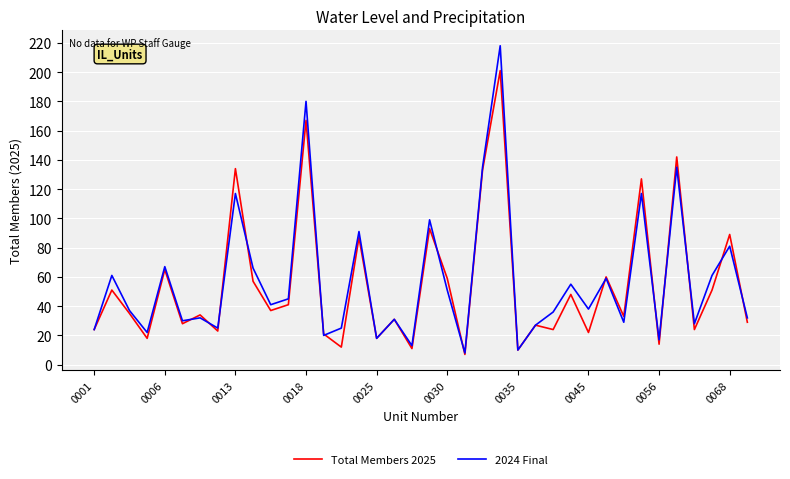

What is the smallest value displayed?

7